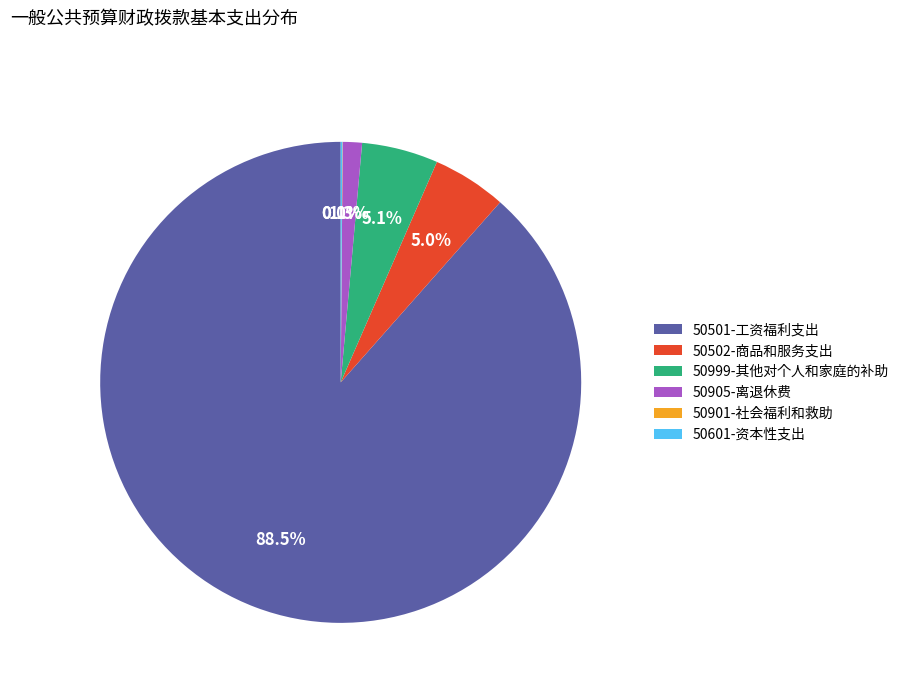

What is the largest slice in the pie chart?

50501-工资福利支出